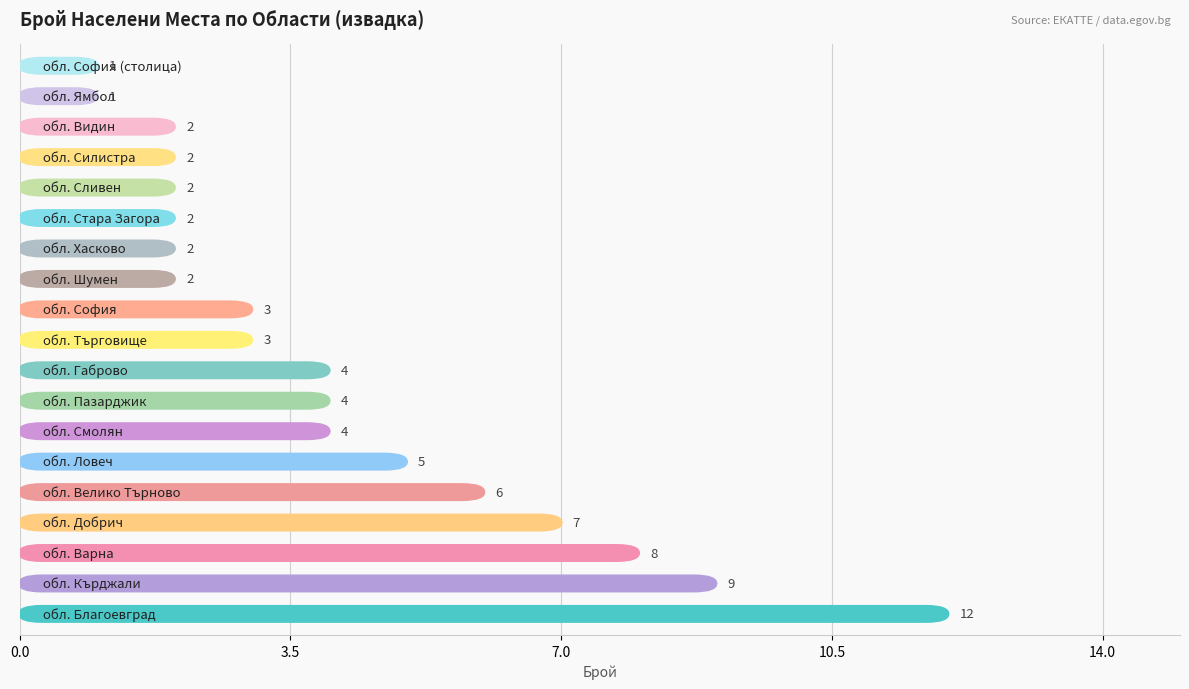

What is the label of the 11th bar from the right?

обл. Пазарджик